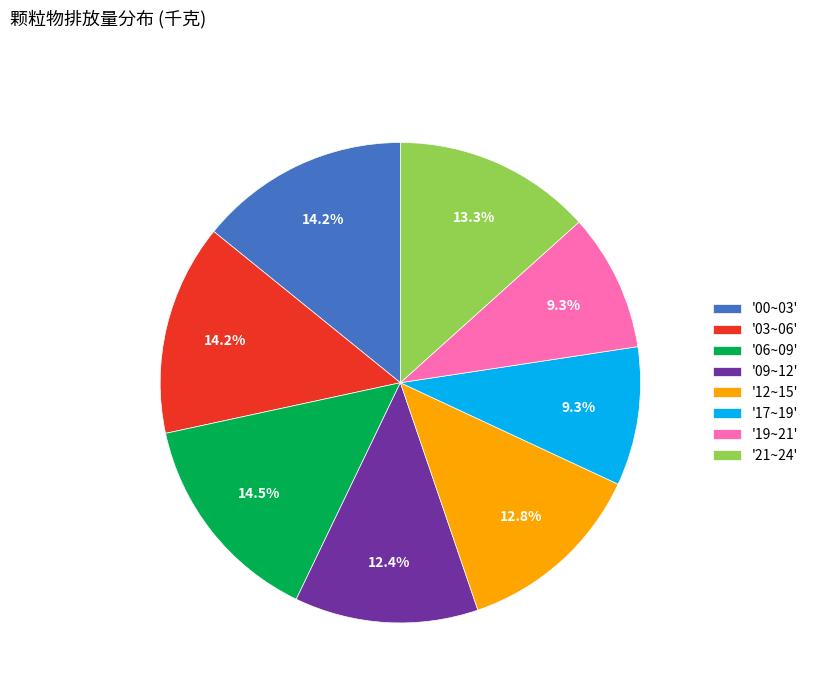

How much of the chart is everything except '03~06'?

85.8%